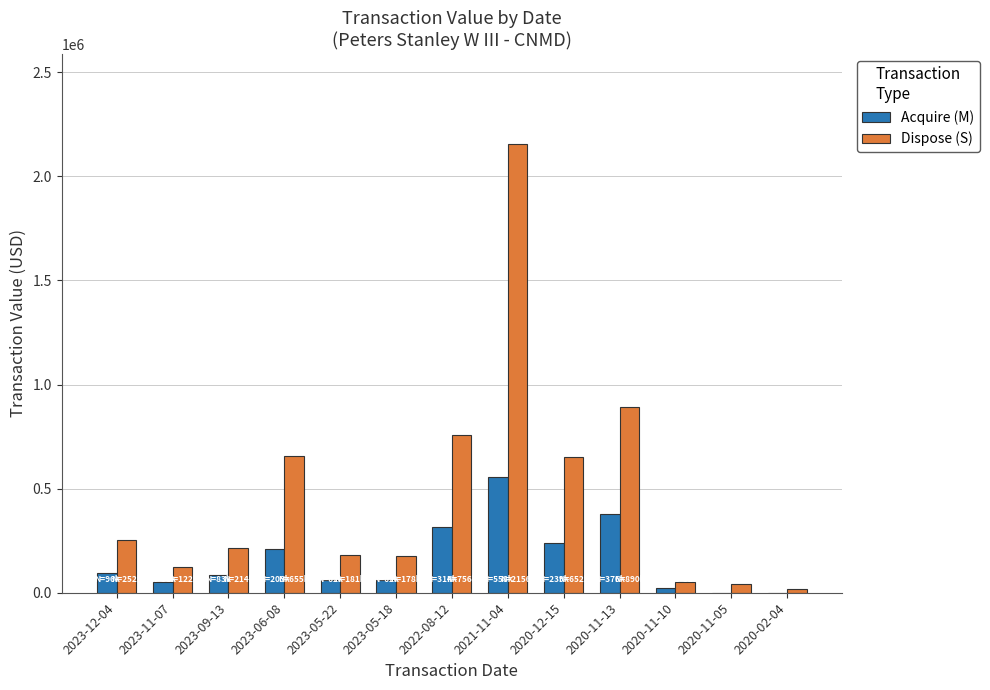

The value of Dispose (S) at 2020-12-15 is 1156809. True or false?

False